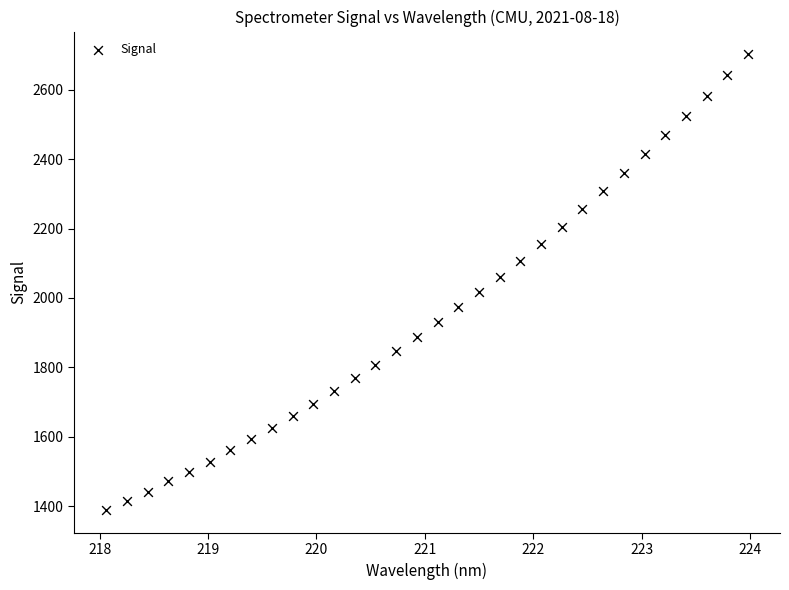

What is the range of Y values (max minus min)?

1313.2